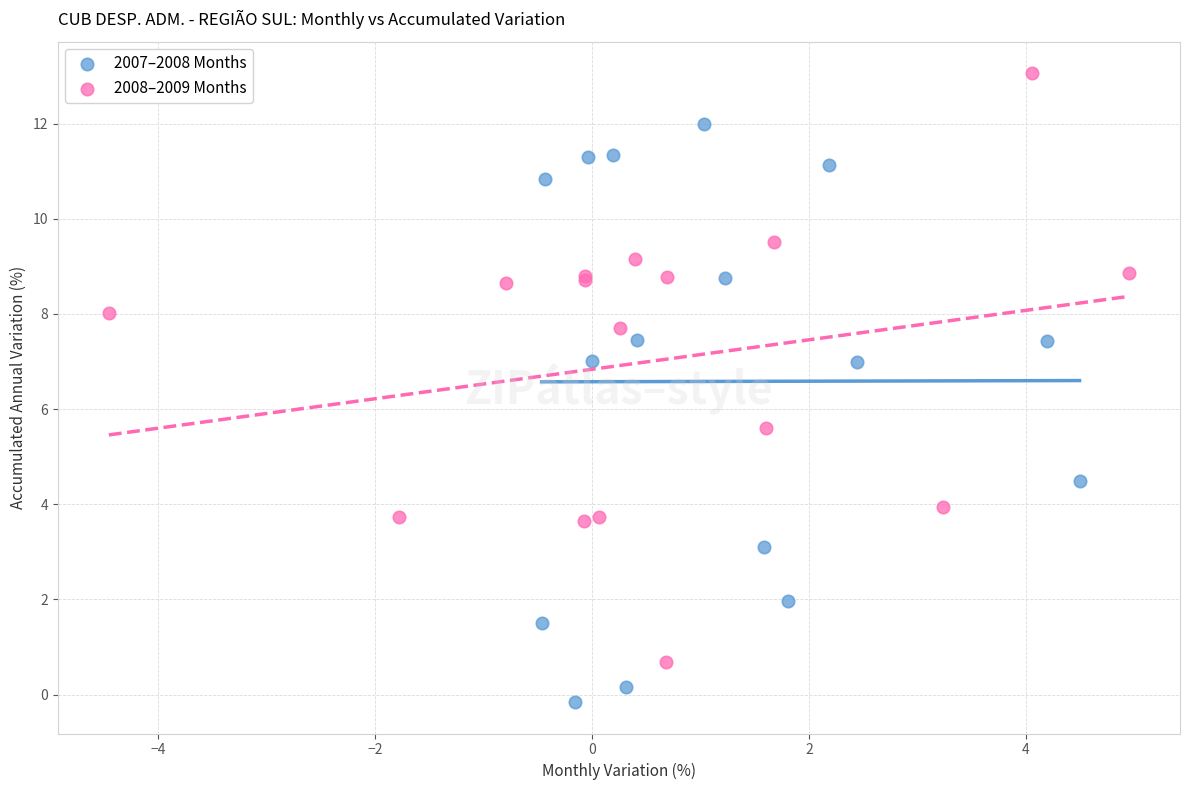

Which series reaches the minimum Y coordinate?

2007–2008 Months